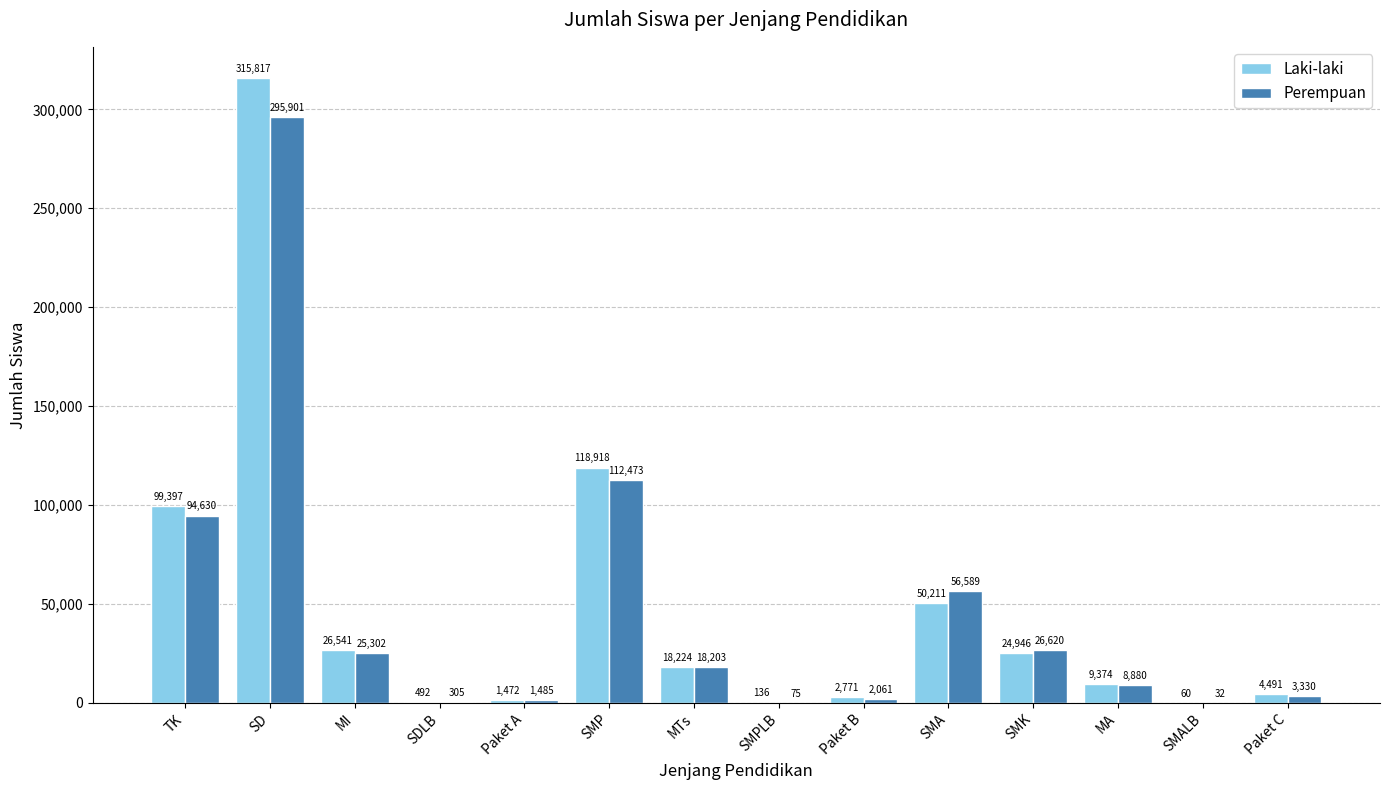

The Laki-laki series shows 24946 at SMK. True or false?

True